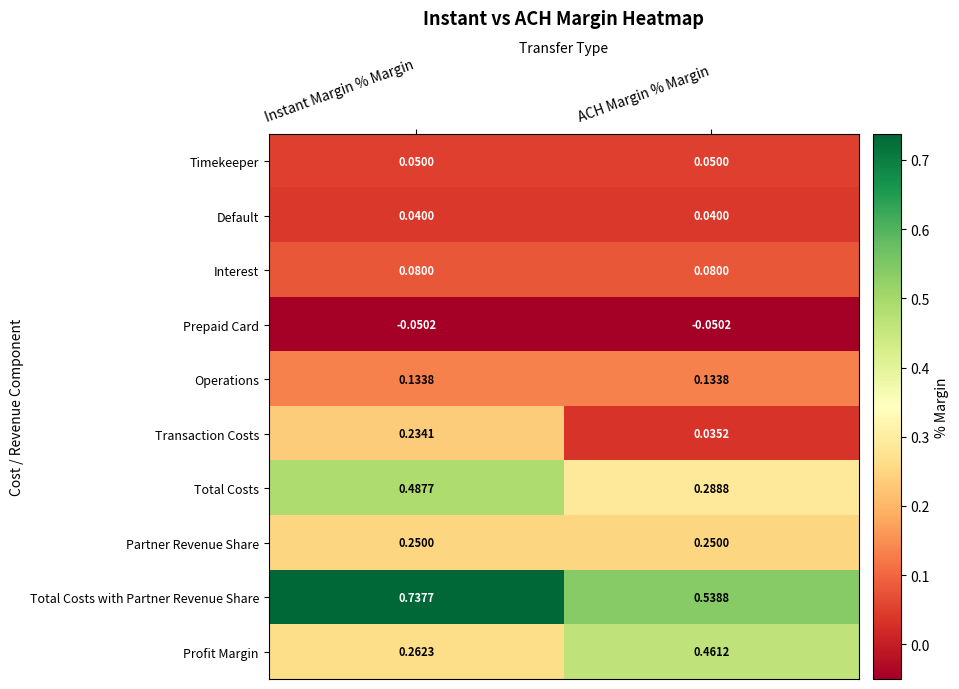

Rank the series by their maximum value, from highest to lowest.

Total Costs with Partner Revenue Share, Total Costs, Profit Margin, Partner Revenue Share, Transaction Costs, Operations, Interest, Timekeeper, Default, Prepaid Card